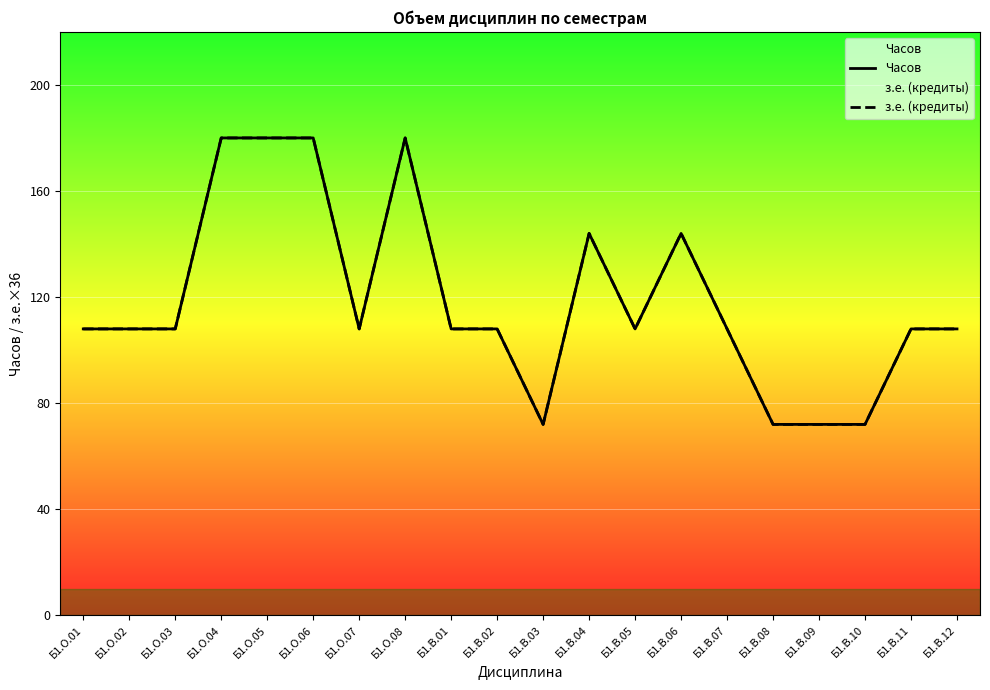

Where does the Часов series first go above 108?

Б1.О.04